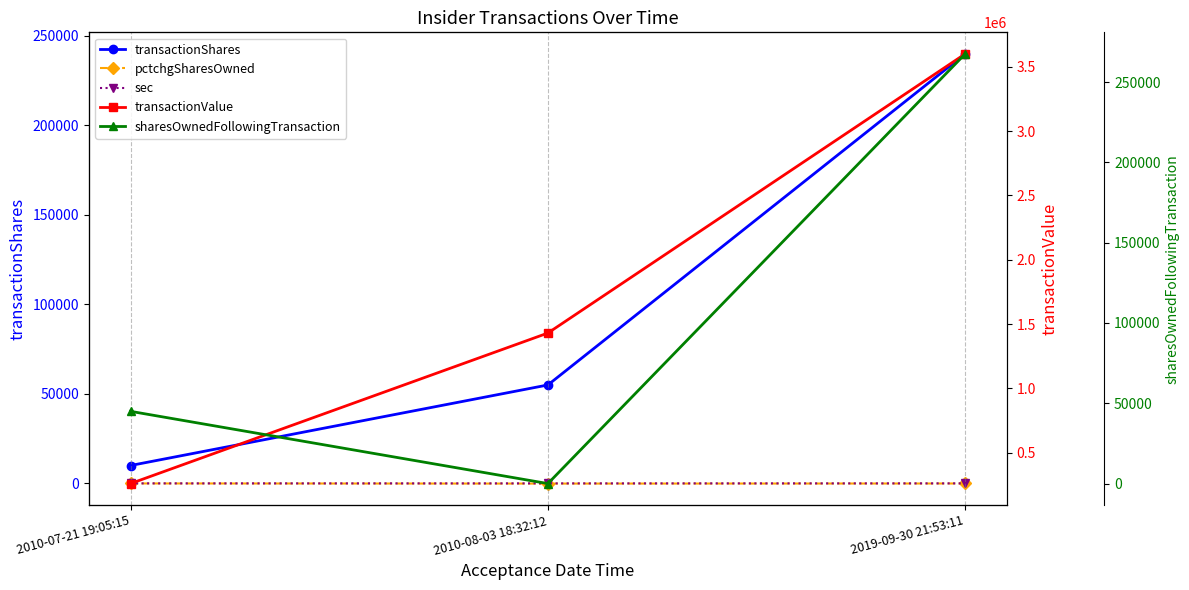

Read the sec value at 2010-07-21 19:05:15.

20